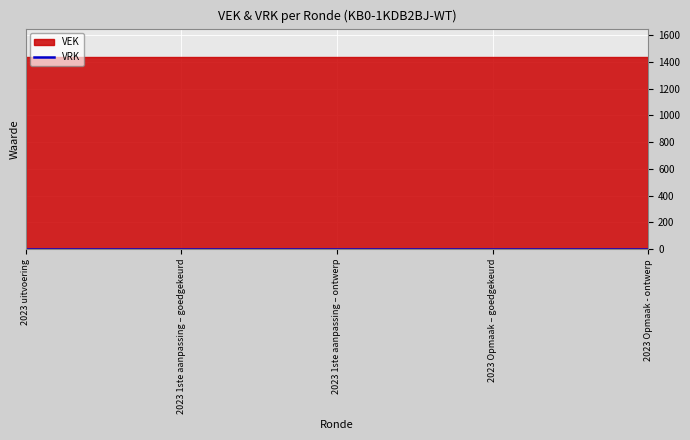

List the series in order of their overall mean, highest first.

VEK, VRK